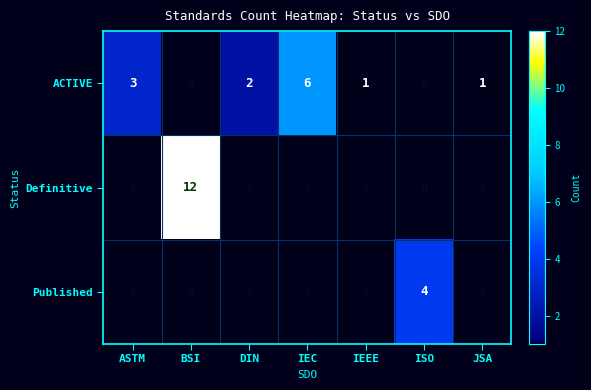

How many values in the ACTIVE series are below 1?

2